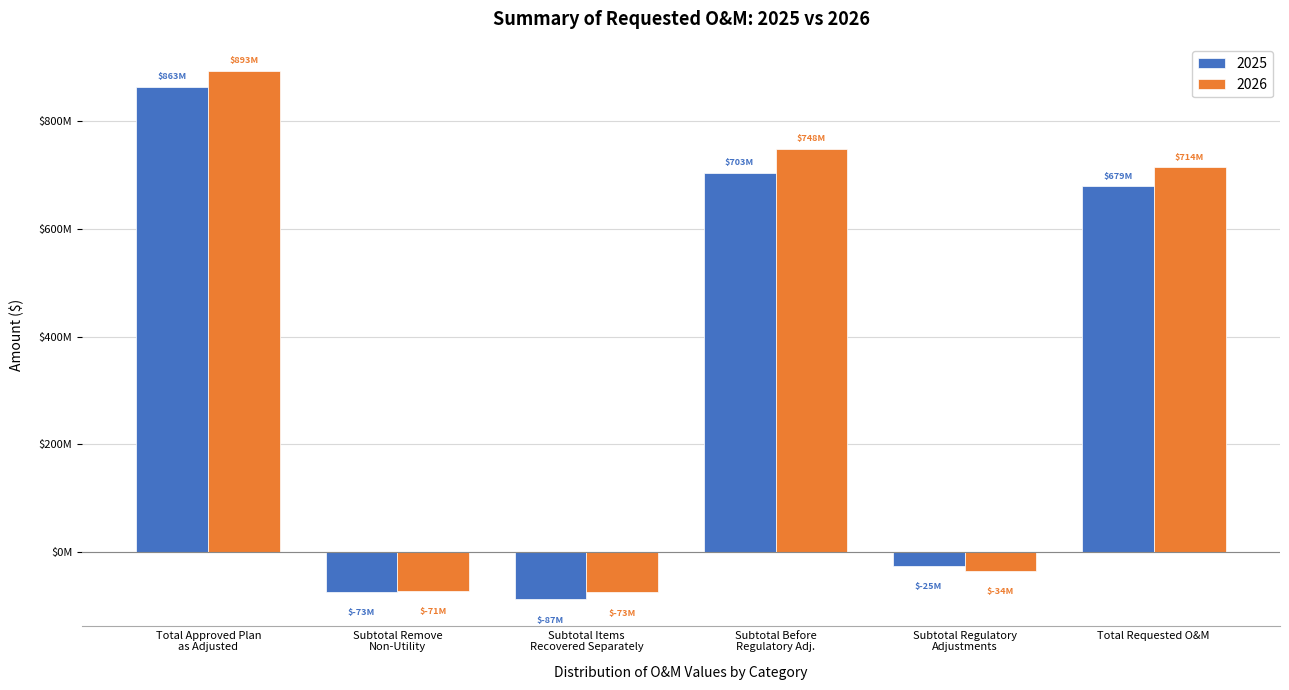

What are all the series names shown in the legend?

2025, 2026